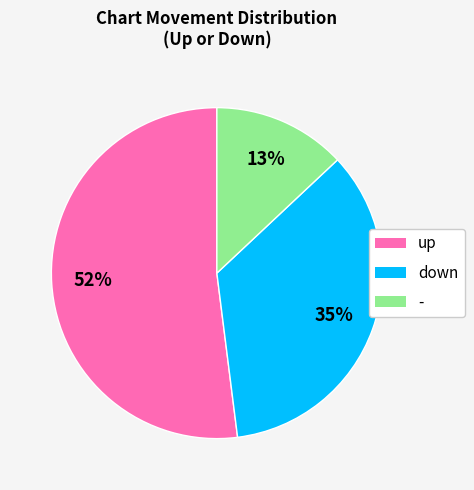

True or false: - accounts for 13% of the total.

True